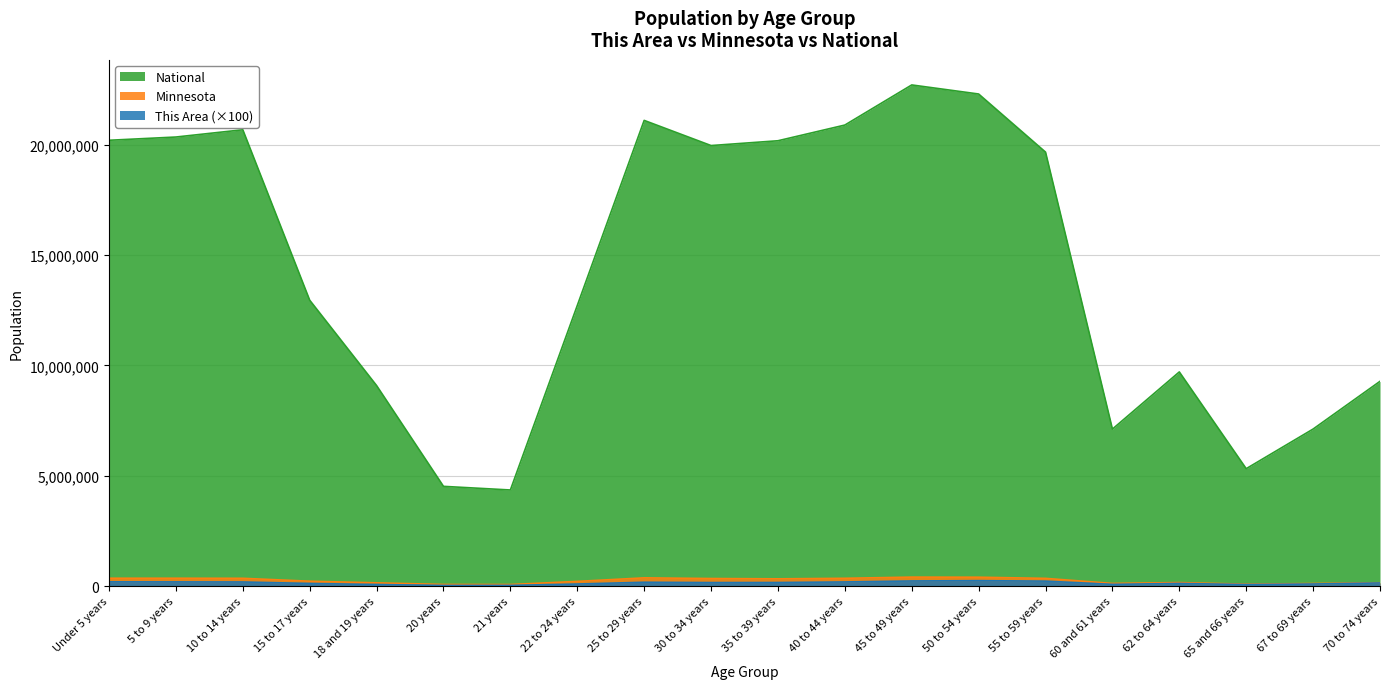

What is the average value of the Minnesota series?

248762